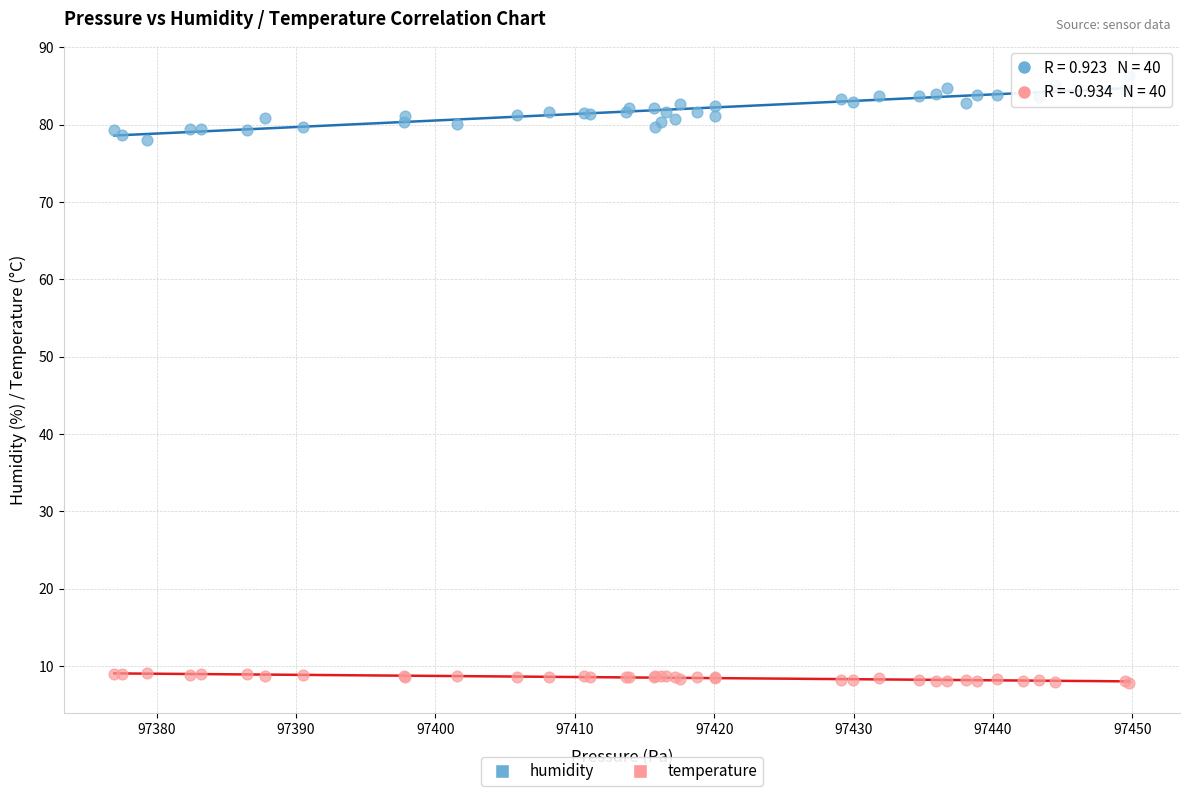

Which series reaches the maximum Y coordinate?

humidity